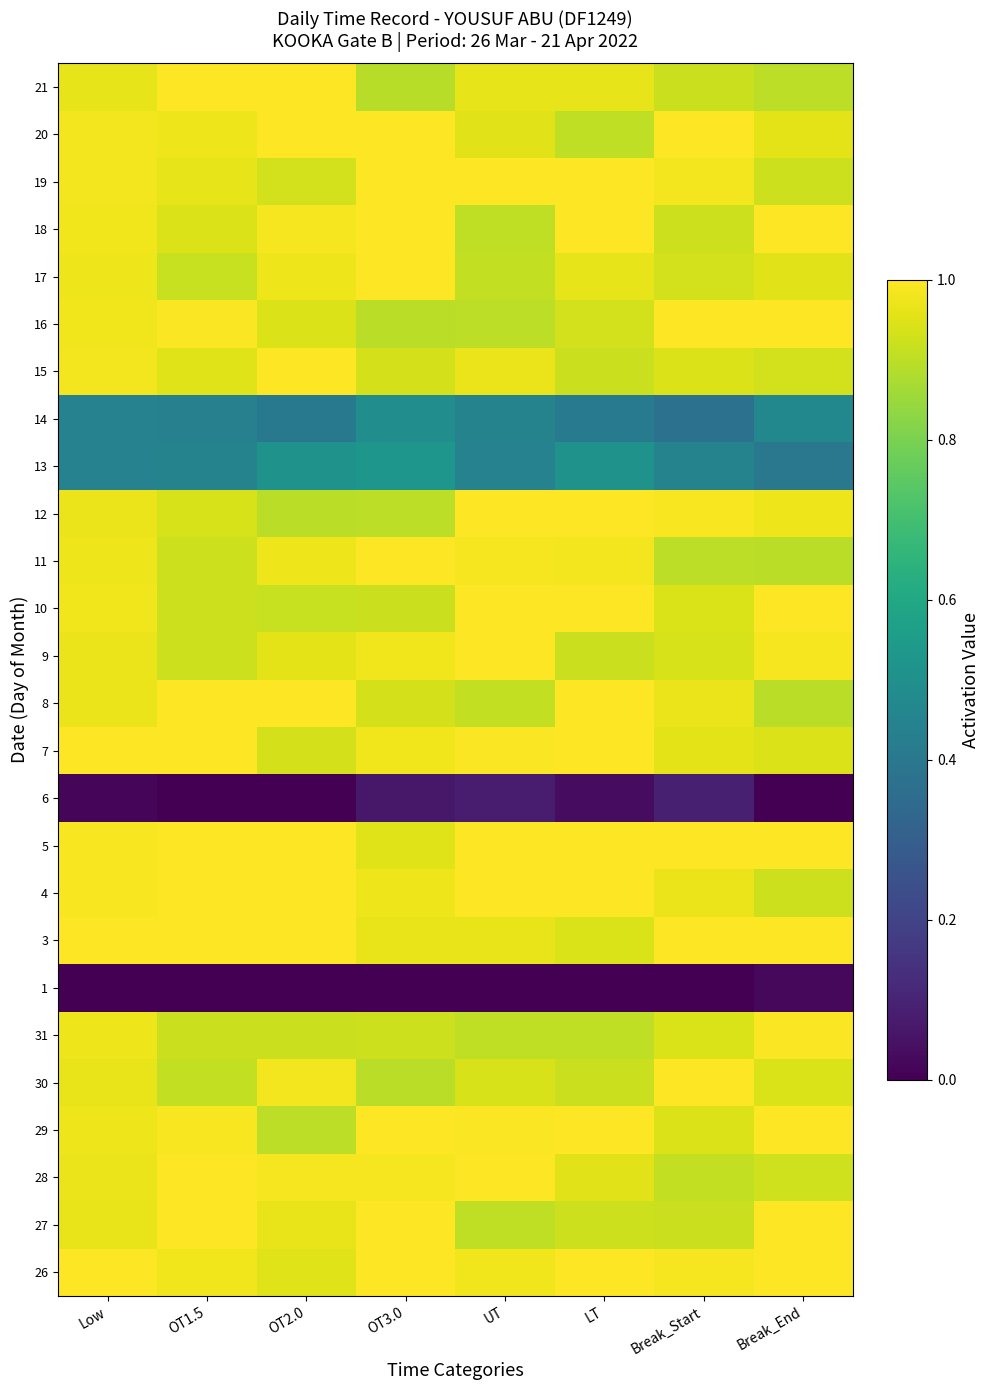

Reading left to right, extract all data points from this chart.

26: Low=1.0	OT1.5=1.0	OT2.0=1.0	OT3.0=1.0	UT=1.0	LT=1.0	Break_Start=1.0	Break_End=1.0
27: Low=1.0	OT1.5=1.0	OT2.0=1.0	OT3.0=1.0	UT=0.9	LT=0.9	Break_Start=0.9	Break_End=1.0
28: Low=1.0	OT1.5=1.0	OT2.0=1.0	OT3.0=1.0	UT=1.0	LT=1.0	Break_Start=0.9	Break_End=0.9
29: Low=1.0	OT1.5=1.0	OT2.0=0.9	OT3.0=1.0	UT=1.0	LT=1.0	Break_Start=0.9	Break_End=1.0
30: Low=1.0	OT1.5=0.9	OT2.0=1.0	OT3.0=0.9	UT=0.9	LT=0.9	Break_Start=1.0	Break_End=0.9
31: Low=1.0	OT1.5=0.9	OT2.0=0.9	OT3.0=0.9	UT=0.9	LT=0.9	Break_Start=0.9	Break_End=1.0
1: Low=0.0	OT1.5=0.0	OT2.0=0.0	OT3.0=0.0	UT=0.0	LT=0.0	Break_Start=0.0	Break_End=0.0
3: Low=1.0	OT1.5=1.0	OT2.0=1.0	OT3.0=1.0	UT=1.0	LT=0.9	Break_Start=1.0	Break_End=1.0
4: Low=1.0	OT1.5=1.0	OT2.0=1.0	OT3.0=1.0	UT=1.0	LT=1.0	Break_Start=1.0	Break_End=0.9
5: Low=1.0	OT1.5=1.0	OT2.0=1.0	OT3.0=1.0	UT=1.0	LT=1.0	Break_Start=1.0	Break_End=1.0
6: Low=0.0	OT1.5=0.0	OT2.0=0.0	OT3.0=0.1	UT=0.1	LT=0.0	Break_Start=0.1	Break_End=0.0
7: Low=1.0	OT1.5=1.0	OT2.0=0.9	OT3.0=1.0	UT=1.0	LT=1.0	Break_Start=1.0	Break_End=0.9
8: Low=1.0	OT1.5=1.0	OT2.0=1.0	OT3.0=0.9	UT=0.9	LT=1.0	Break_Start=1.0	Break_End=0.9
9: Low=1.0	OT1.5=0.9	OT2.0=1.0	OT3.0=1.0	UT=1.0	LT=0.9	Break_Start=0.9	Break_End=1.0
10: Low=1.0	OT1.5=0.9	OT2.0=0.9	OT3.0=0.9	UT=1.0	LT=1.0	Break_Start=0.9	Break_End=1.0
11: Low=1.0	OT1.5=0.9	OT2.0=1.0	OT3.0=1.0	UT=1.0	LT=1.0	Break_Start=0.9	Break_End=0.9
12: Low=1.0	OT1.5=0.9	OT2.0=0.9	OT3.0=0.9	UT=1.0	LT=1.0	Break_Start=1.0	Break_End=1.0
13: Low=0.4	OT1.5=0.4	OT2.0=0.5	OT3.0=0.5	UT=0.4	LT=0.5	Break_Start=0.4	Break_End=0.4
14: Low=0.4	OT1.5=0.4	OT2.0=0.4	OT3.0=0.5	UT=0.4	LT=0.4	Break_Start=0.4	Break_End=0.5
15: Low=1.0	OT1.5=0.9	OT2.0=1.0	OT3.0=0.9	UT=1.0	LT=0.9	Break_Start=0.9	Break_End=0.9
16: Low=1.0	OT1.5=1.0	OT2.0=0.9	OT3.0=0.9	UT=0.9	LT=0.9	Break_Start=1.0	Break_End=1.0
17: Low=1.0	OT1.5=0.9	OT2.0=1.0	OT3.0=1.0	UT=0.9	LT=1.0	Break_Start=0.9	Break_End=1.0
18: Low=1.0	OT1.5=0.9	OT2.0=1.0	OT3.0=1.0	UT=0.9	LT=1.0	Break_Start=0.9	Break_End=1.0
19: Low=1.0	OT1.5=1.0	OT2.0=0.9	OT3.0=1.0	UT=1.0	LT=1.0	Break_Start=1.0	Break_End=0.9
20: Low=1.0	OT1.5=1.0	OT2.0=1.0	OT3.0=1.0	UT=1.0	LT=0.9	Break_Start=1.0	Break_End=1.0
21: Low=1.0	OT1.5=1.0	OT2.0=1.0	OT3.0=0.9	UT=1.0	LT=1.0	Break_Start=0.9	Break_End=0.9